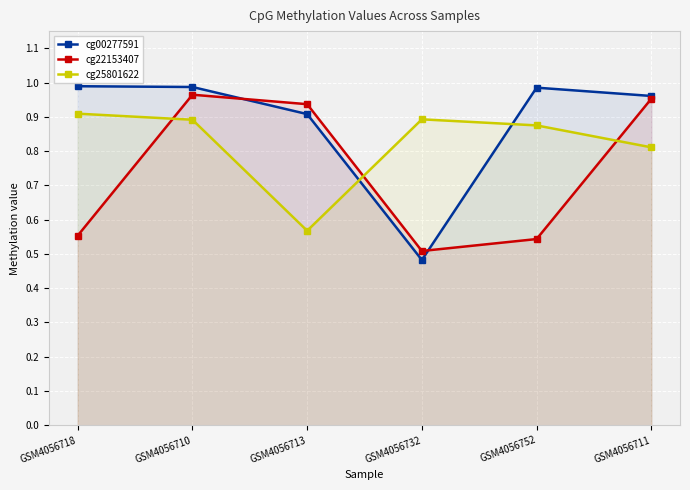

What is the sum of all cg22153407 values?

4.5